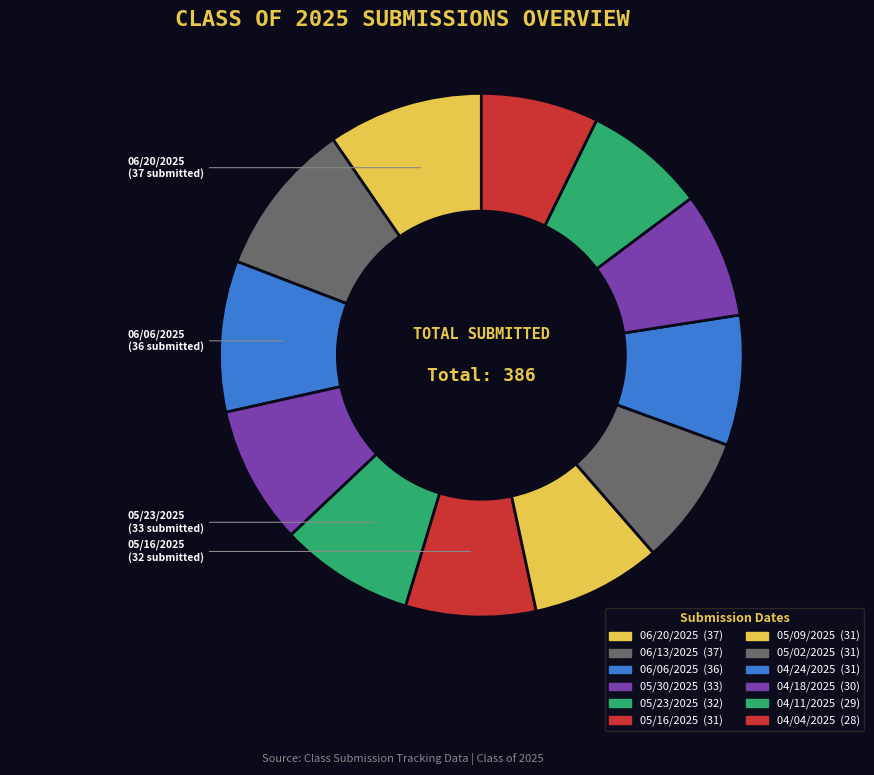

To the nearest percent, what portion does 06/06/2025 represent?

9%